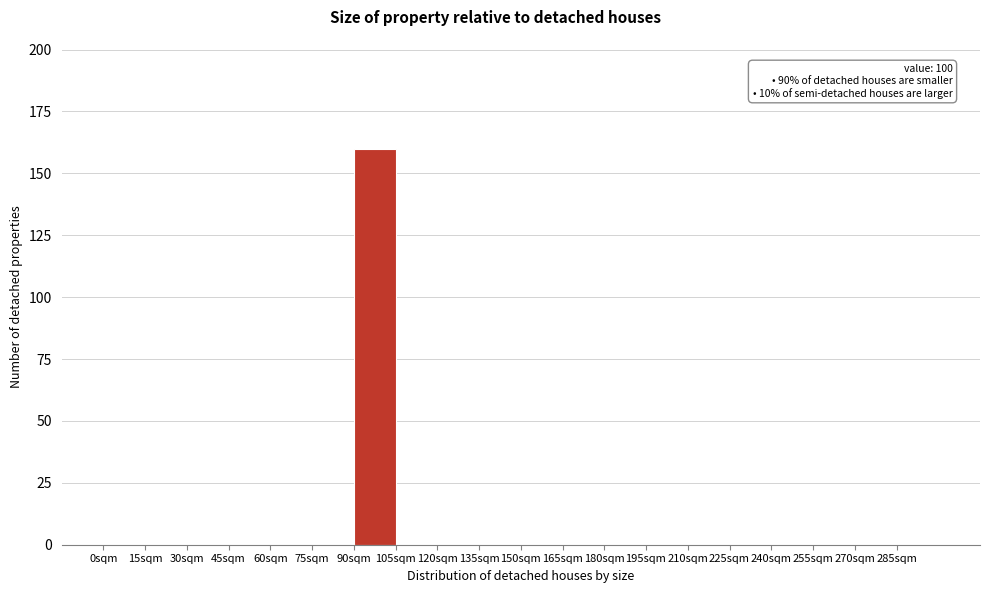

Which range on the x-axis has the tallest bar?

90 to 105